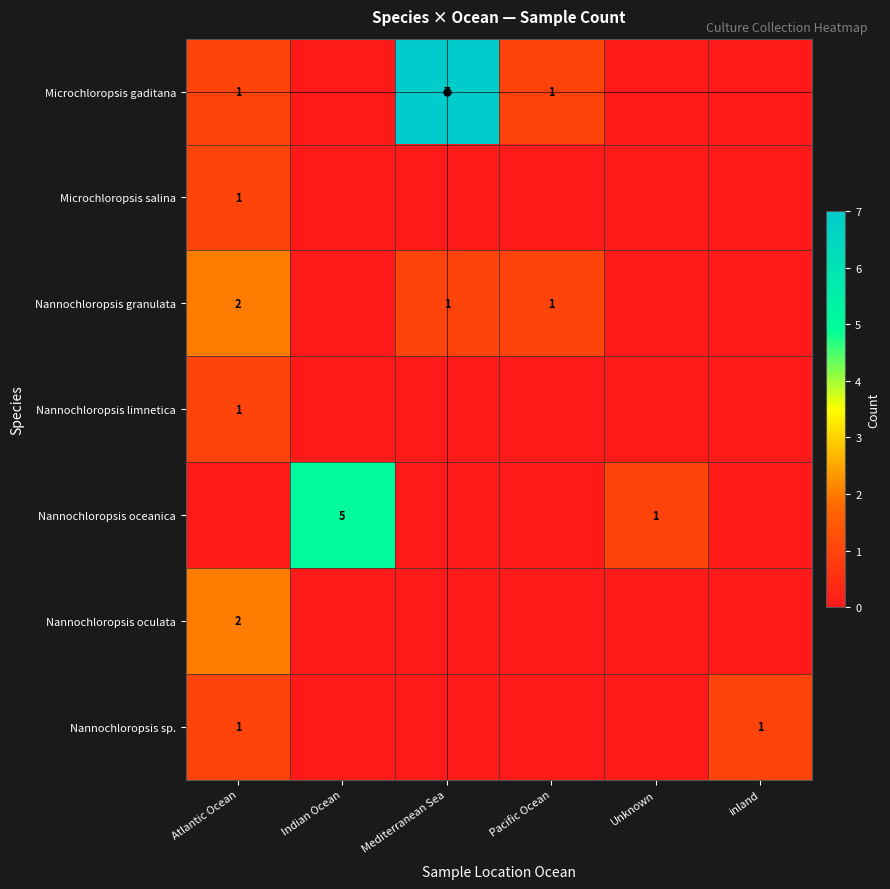

What is the difference between the maximum and minimum values in the row_6 series?

1